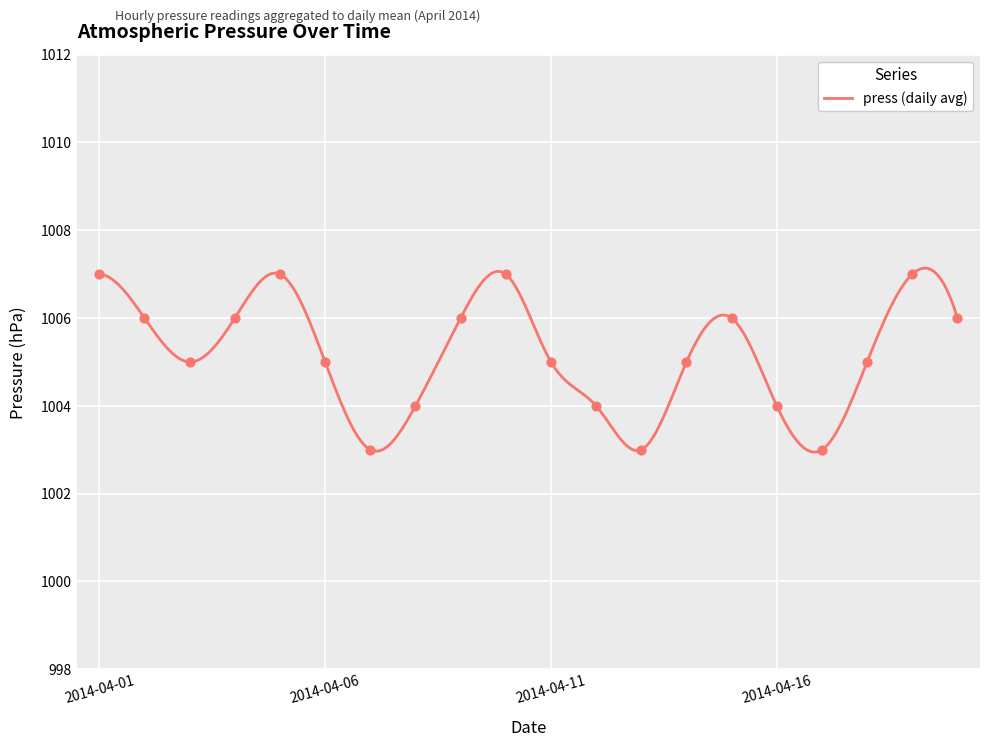

What is the change in value from 2014-04-03 to 2014-04-13?

-2